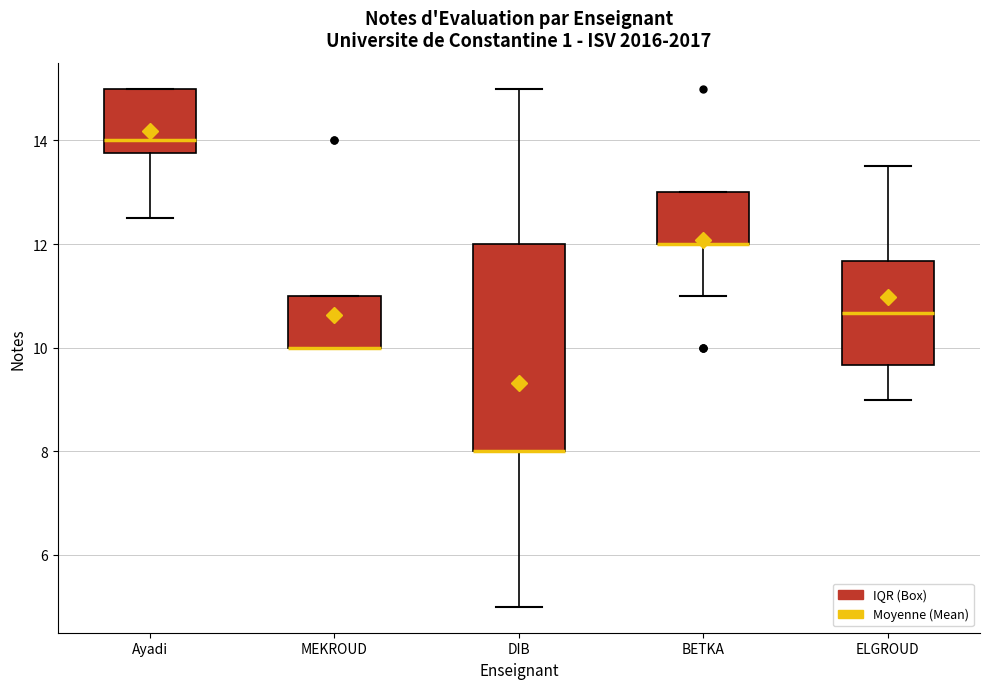

Reading left to right, transcribe this box plot: for each box, give where its median line is, the range the box spans, and where its two whiskers end, as read against the y-axis. The values are not printed on the chart, so give them approximately, as read against the axis.

Ayadi: median 14.0, box 13.8 to 15.0, whiskers 12.6 to 15.0
MEKROUD: median 10.0 (drawn on the box's lower edge), box 10.0 to 11.0, whiskers 10.0 to 11.0
DIB: median 8.0 (drawn on the box's lower edge), box 8.0 to 12.0, whiskers 5.0 to 15.0
BETKA: median 12.0 (drawn on the box's lower edge), box 12.0 to 13.0, whiskers 11.0 to 13.0
ELGROUD: median 10.6, box 9.6 to 11.6, whiskers 9.0 to 13.6